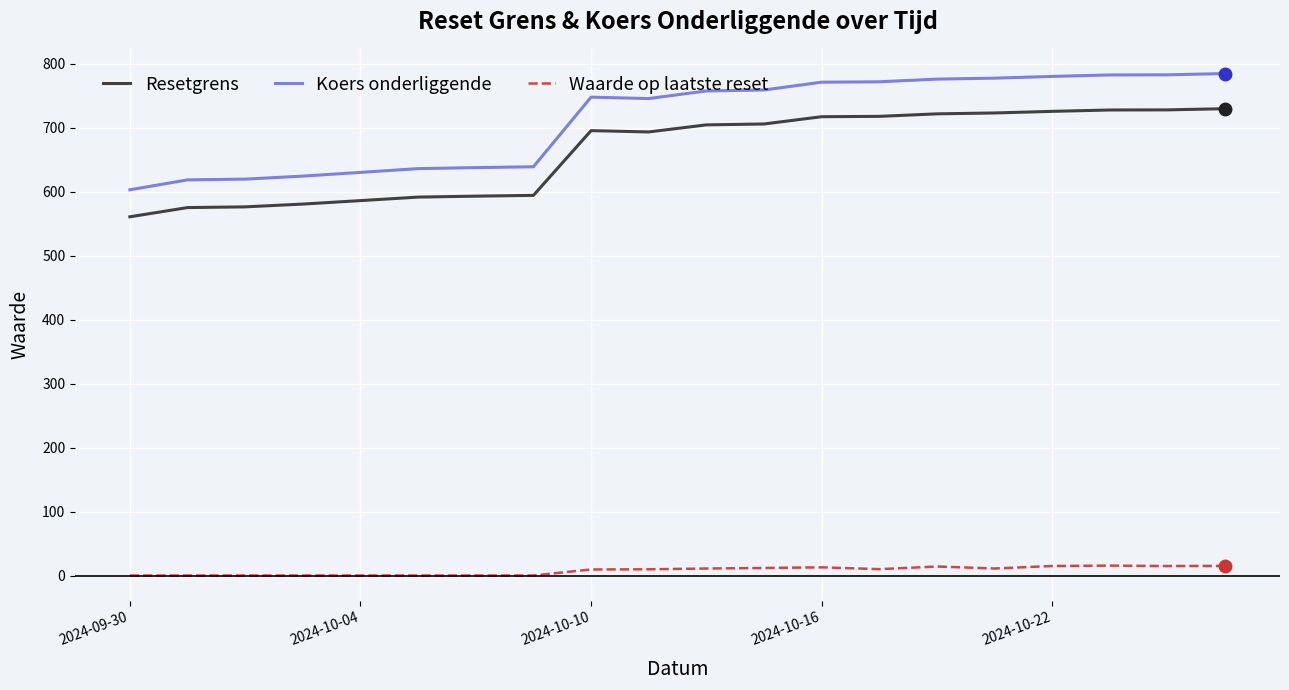

Which series has the largest total across all categories?

Koers onderliggende